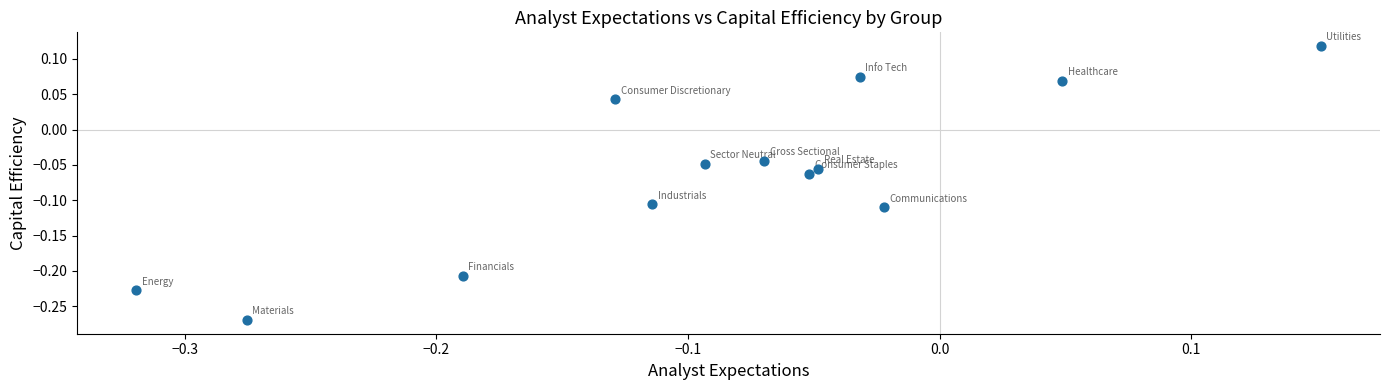

What is the range of X values (max minus min)?

0.5